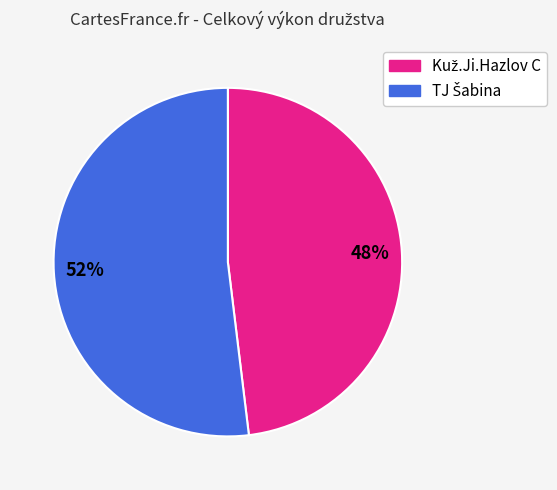

To the nearest percent, what is the difference between the largest and smallest slice percentages?

4%